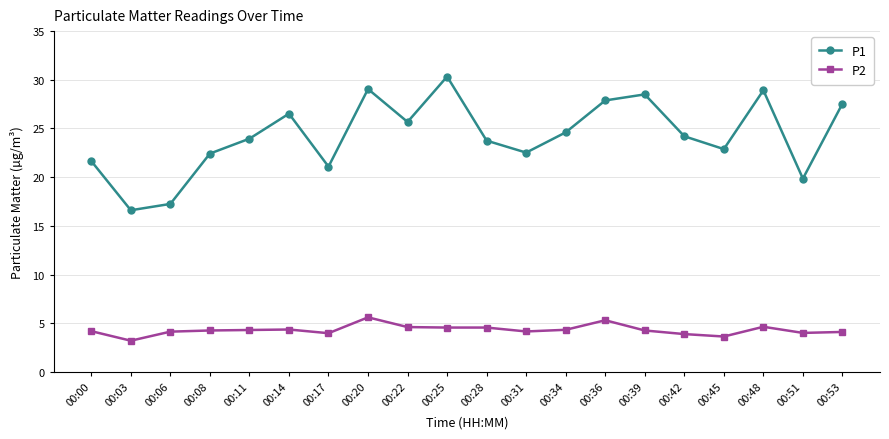

Is the value of P2 at 00:28 greater than the value of P1 at 00:36?

No